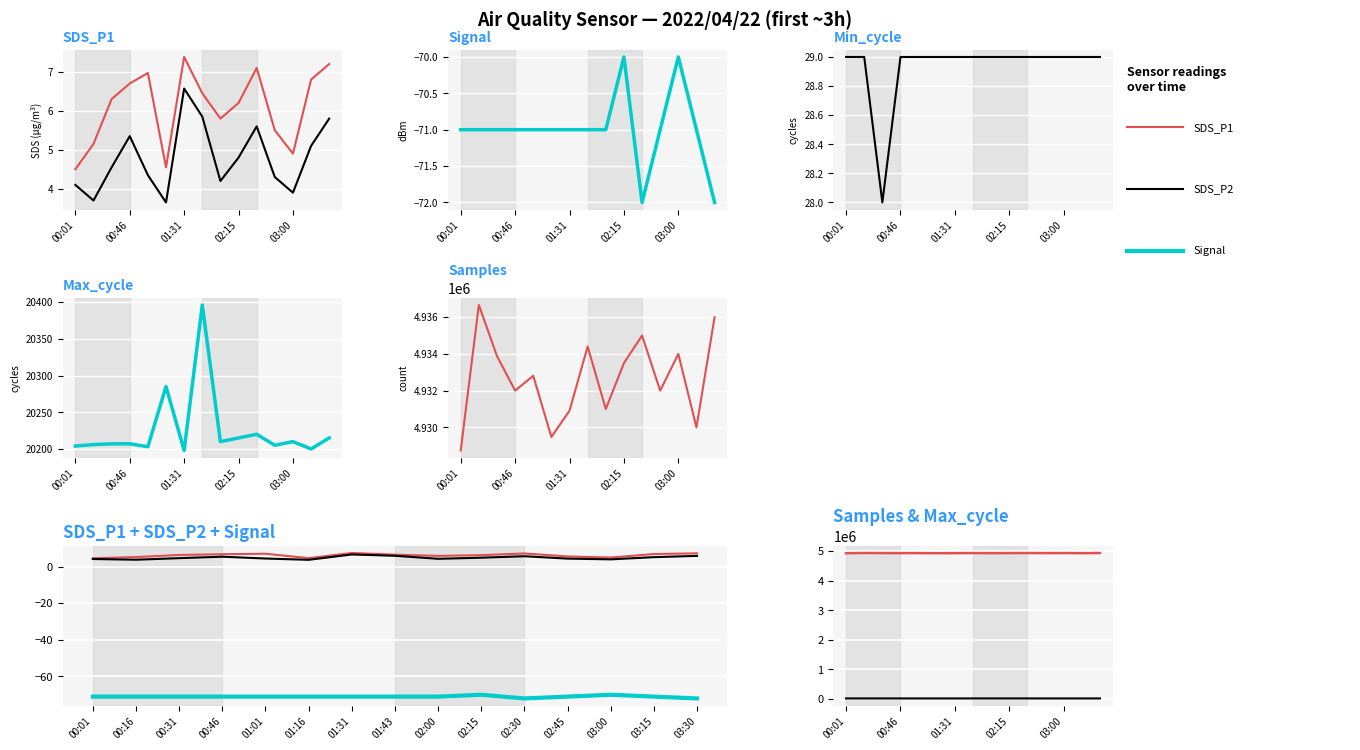

What is the label of the 2nd point from the left?

00:16